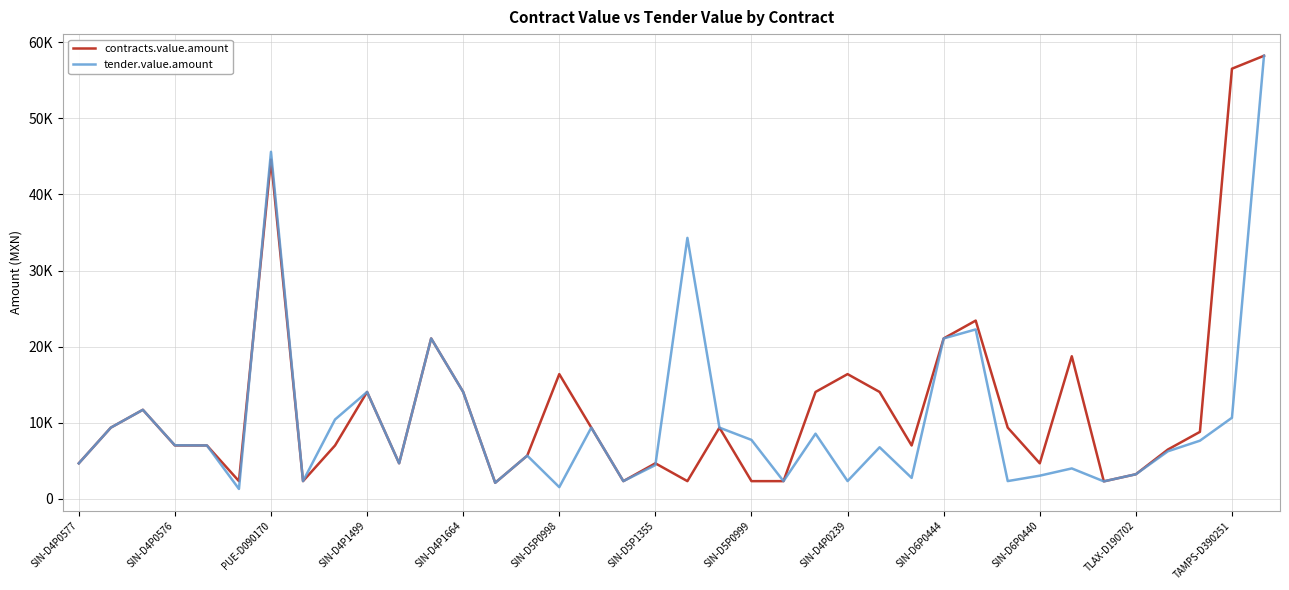

Reading left to right, extract all data points from this chart.

contracts.value.amount: 4686.4	9372.8	11716.0	7029.6	7029.6	2343.2	44579.3	2343.2	7029.6	14059.2	4686.4	21088.8	14059.2	2128.7	5692.5	16402.4	9372.8	2343.2	4686.4	2343.2	9372.8	2343.2	2343.2	14059.2	16402.4	14059.2	7029.6	21088.8	23432.0	9372.8	4686.4	18745.6	2314.4	3248.0	6496.0	8816.0	56521.0	58220.4
tender.value.amount: 4681.8	9372.8	11716.0	7050.5	7029.6	1316.6	45605.6	2343.2	10442.3	14059.2	4686.4	21088.8	14059.2	2128.7	5692.5	1554.4	9372.8	2343.2	4454.4	34298.9	9372.8	7760.4	2343.2	8574.7	2354.8	6793.0	2770.1	21088.8	22272.0	2350.2	3060.1	4013.6	2314.4	3248.0	6264.0	7656.0	10672.0	58220.4